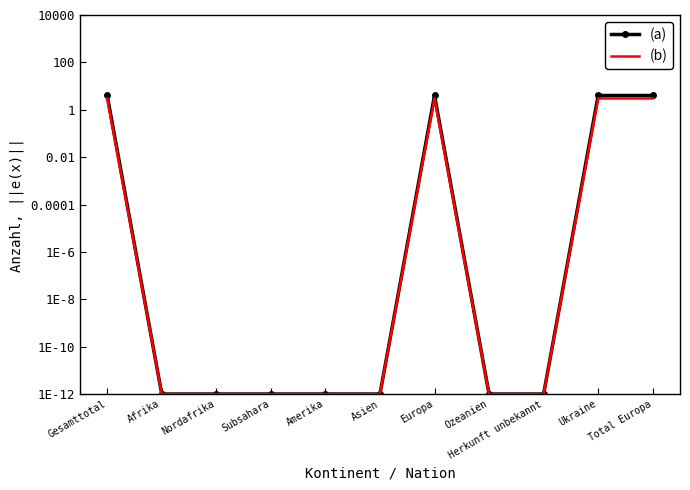

What is the value of the (a) point at the 7th from the left?

4.0